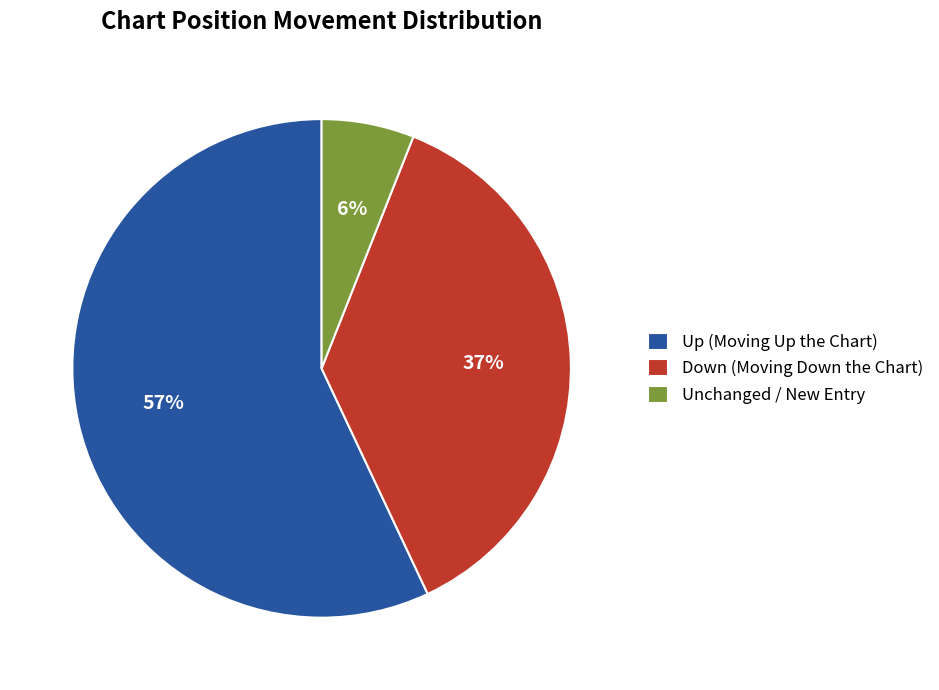

To the nearest percent, what is the difference between the Up (Moving Up the Chart) and Unchanged / New Entry slice percentages?

51%